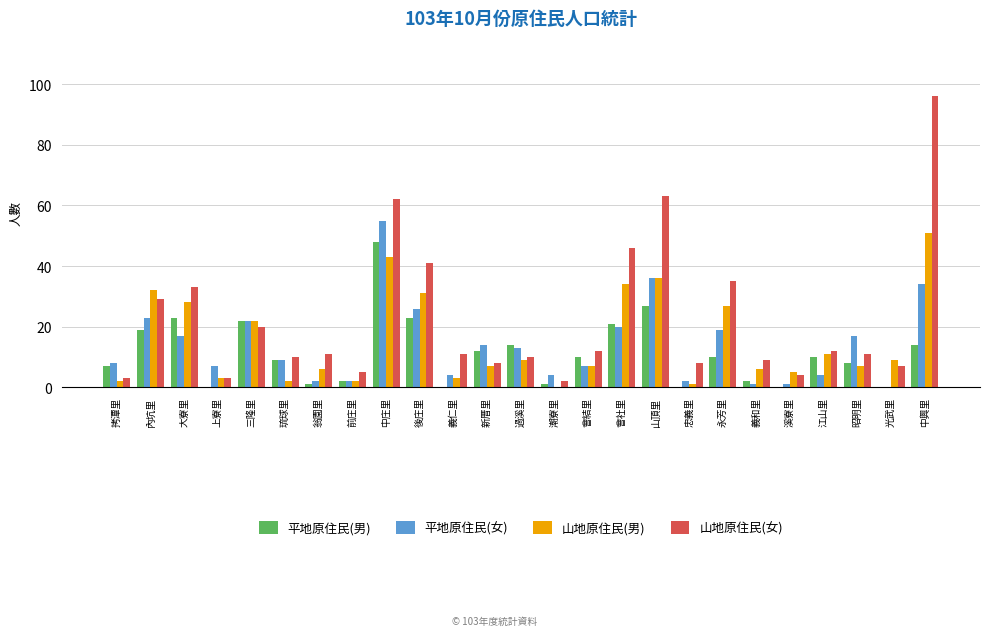

Between 會結里 and 義和里, which series saw the biggest shift?

平地原住民(男)